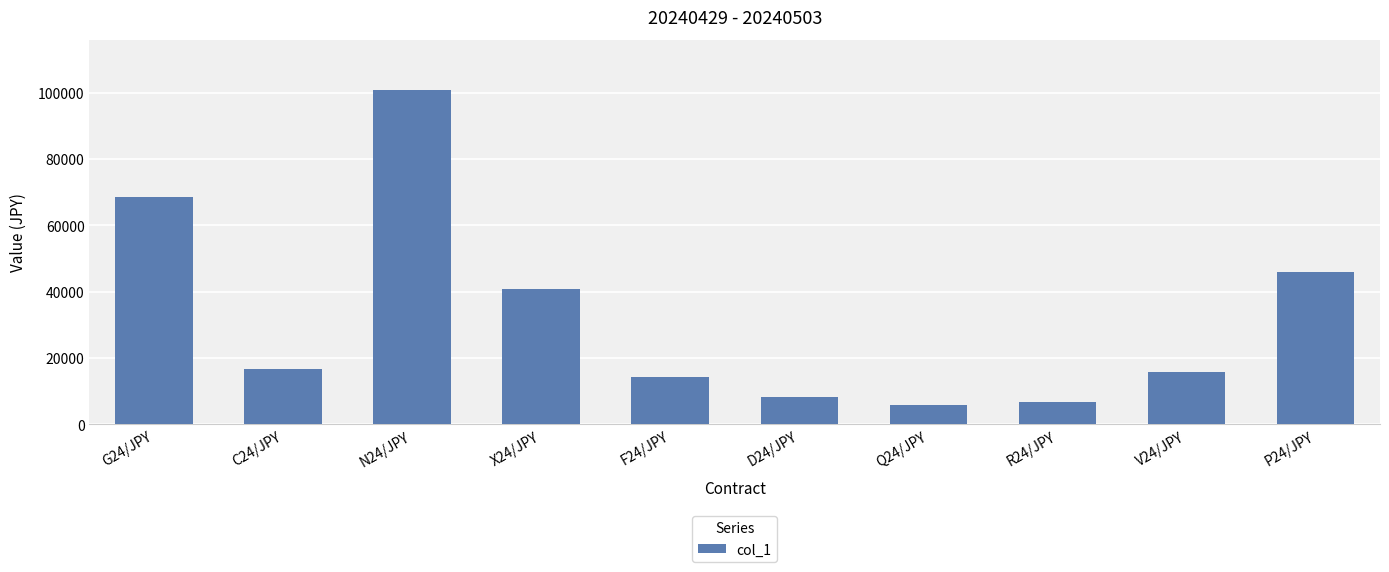

What is the average value?

32377